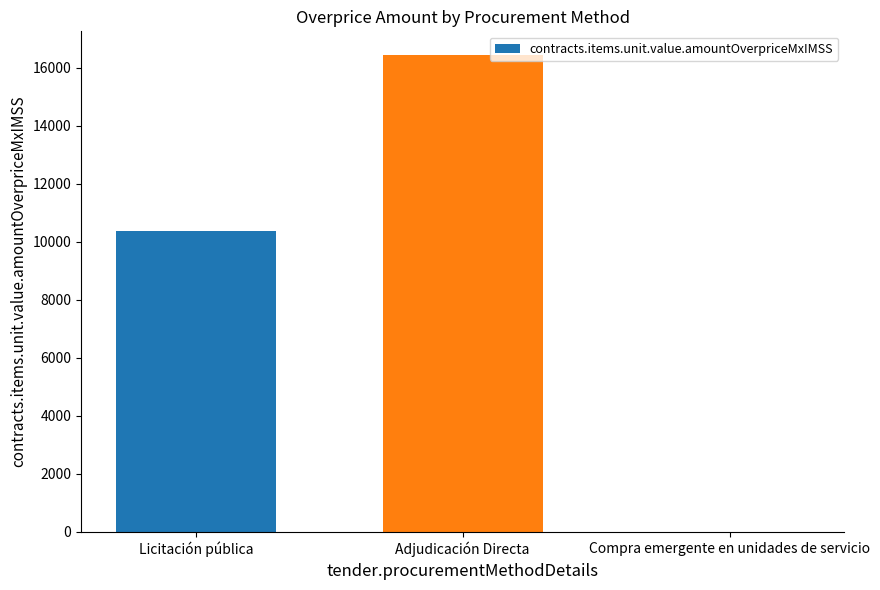

Which has a higher value, Adjudicación Directa or Compra emergente en unidades de servicio?

Adjudicación Directa